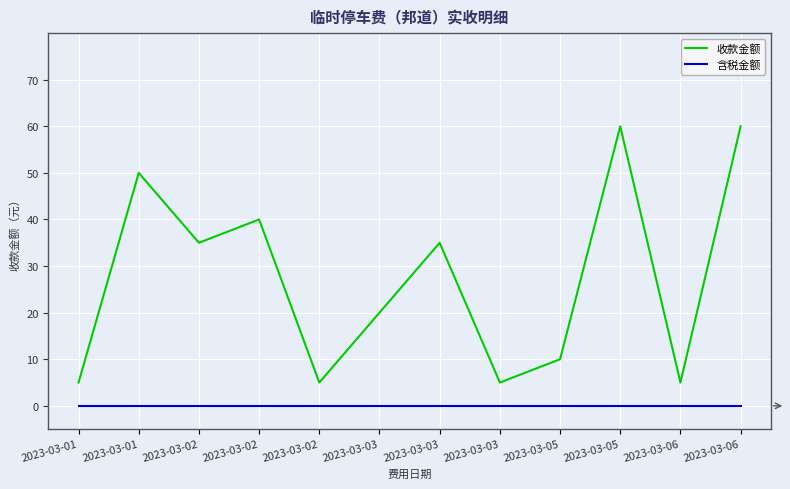

Reading left to right, what are all the values shown in this chart?

收款金额: 2023-03-01=5	2023-03-01=50	2023-03-02=35	2023-03-02=40	2023-03-02=5	2023-03-03=20	2023-03-03=35	2023-03-03=5	2023-03-05=10	2023-03-05=60	2023-03-06=5	2023-03-06=60
含税金额: 2023-03-01=0	2023-03-01=0	2023-03-02=0	2023-03-02=0	2023-03-02=0	2023-03-03=0	2023-03-03=0	2023-03-03=0	2023-03-05=0	2023-03-05=0	2023-03-06=0	2023-03-06=0